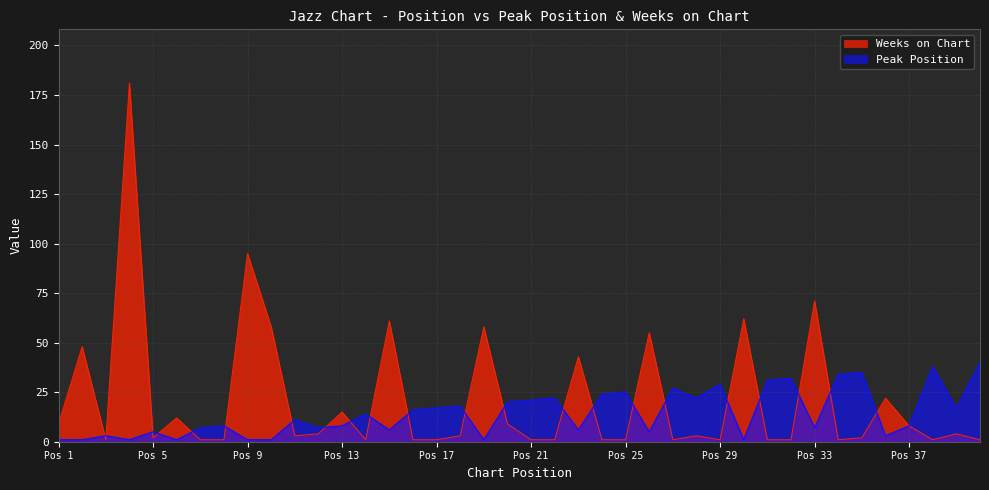

What is the total value across all series at 24?

25